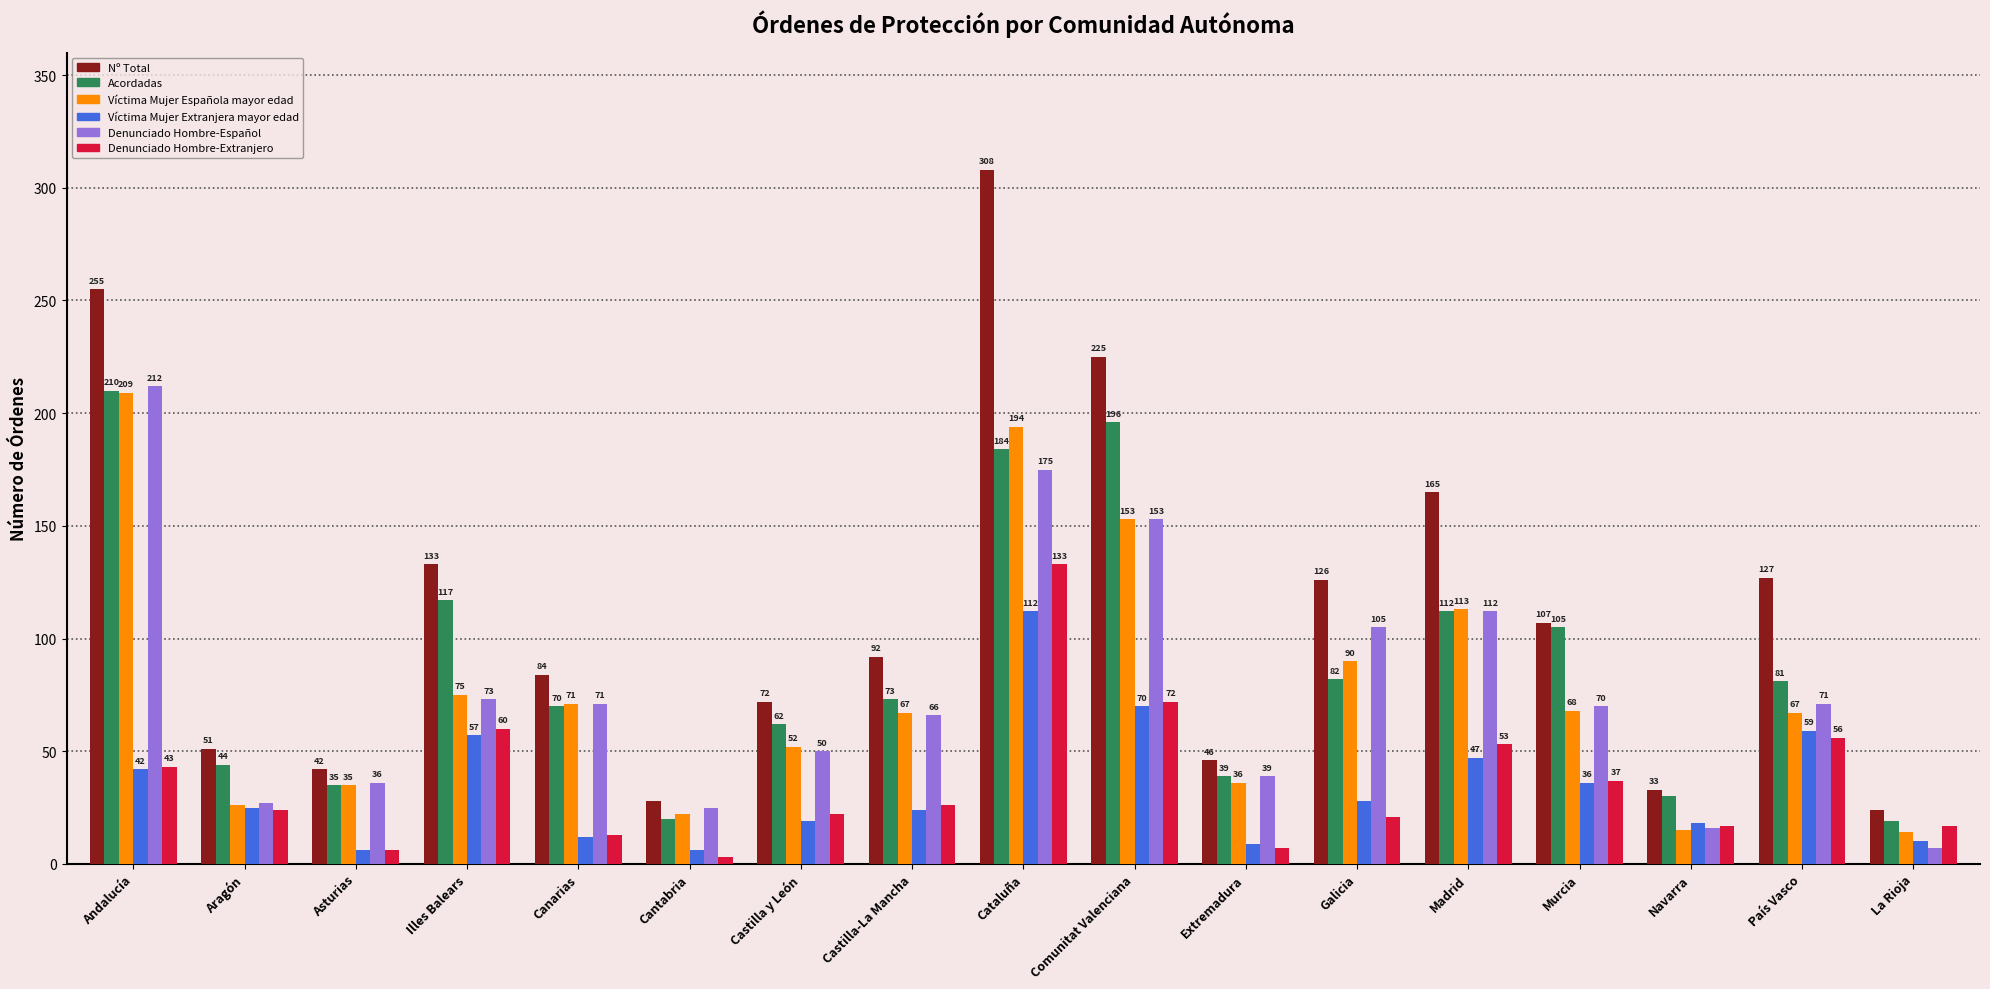

Which label corresponds to the largest value in the chart?

Cataluña